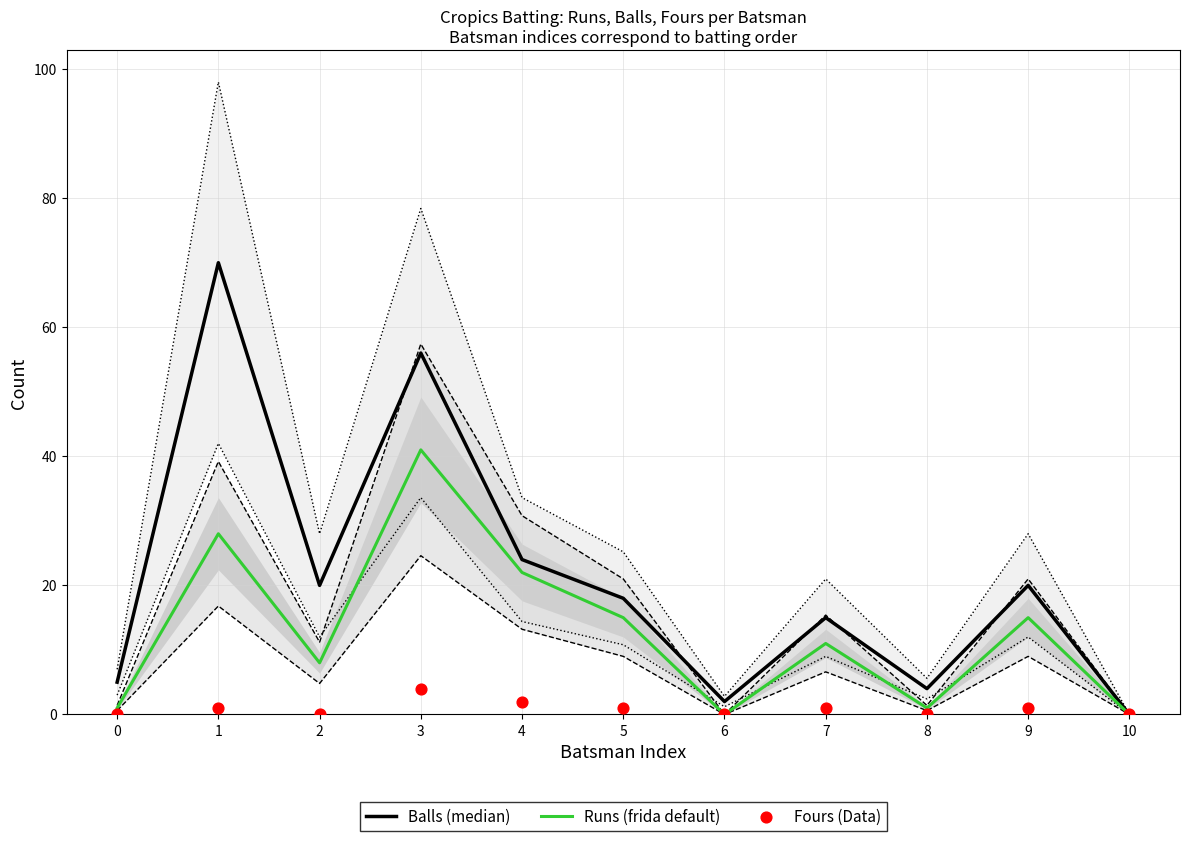

Which series has the widest spread of Y values?

Balls (median)